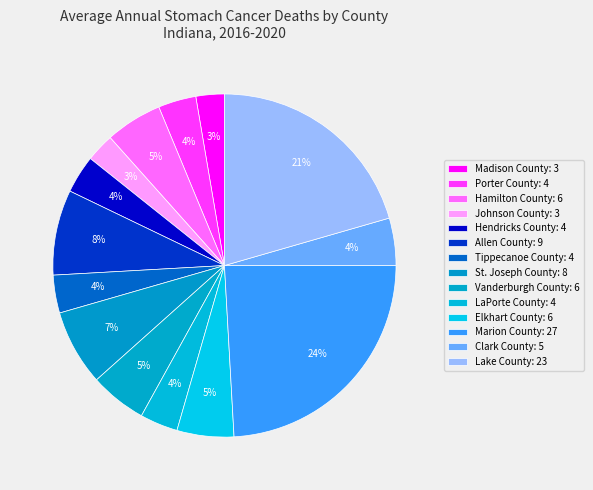

Rank the categories by value from lowest to highest.

Madison County, Johnson County, Porter County, Hendricks County, Tippecanoe County, LaPorte County, Clark County, Hamilton County, Vanderburgh County, Elkhart County, St. Joseph County, Allen County, Lake County, Marion County